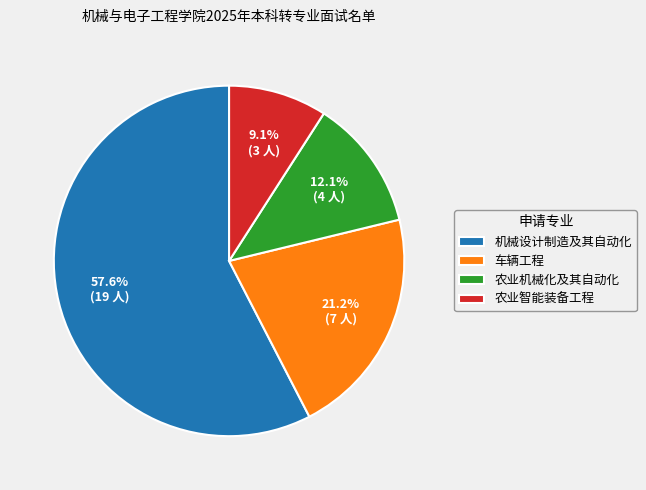

To the nearest percent, what is the difference between the 农业机械化及其自动化 and 车辆工程 slice percentages?

9%